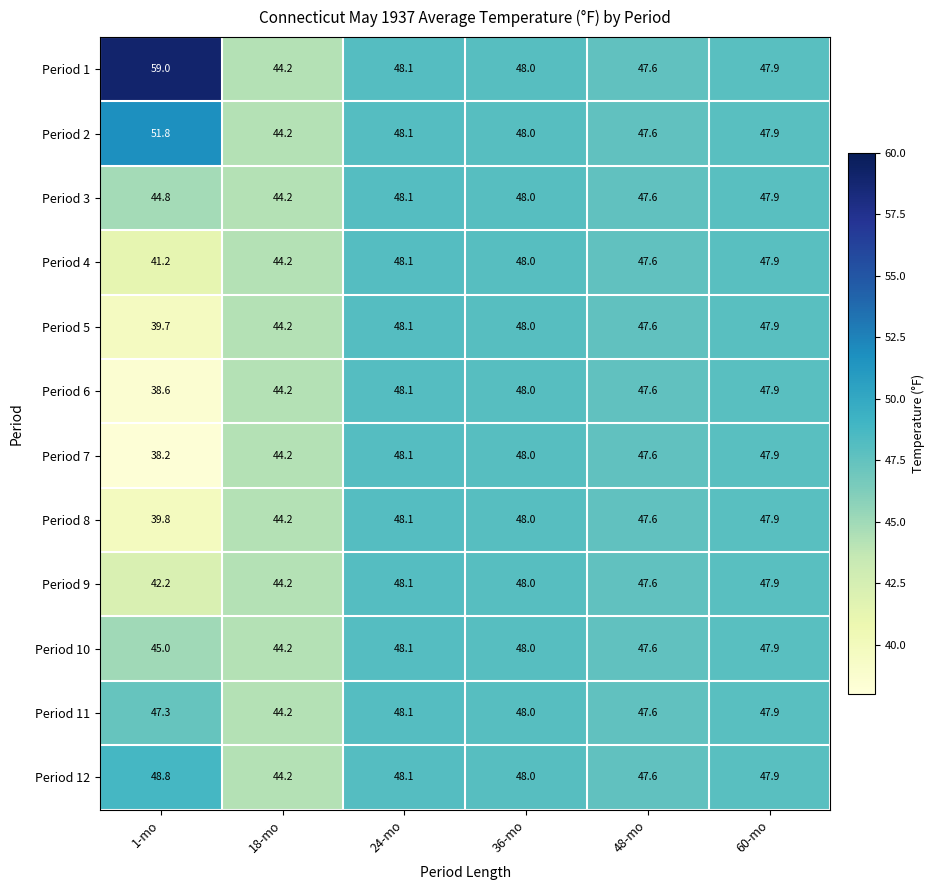

At how many categories does at least one series exceed 43?

6